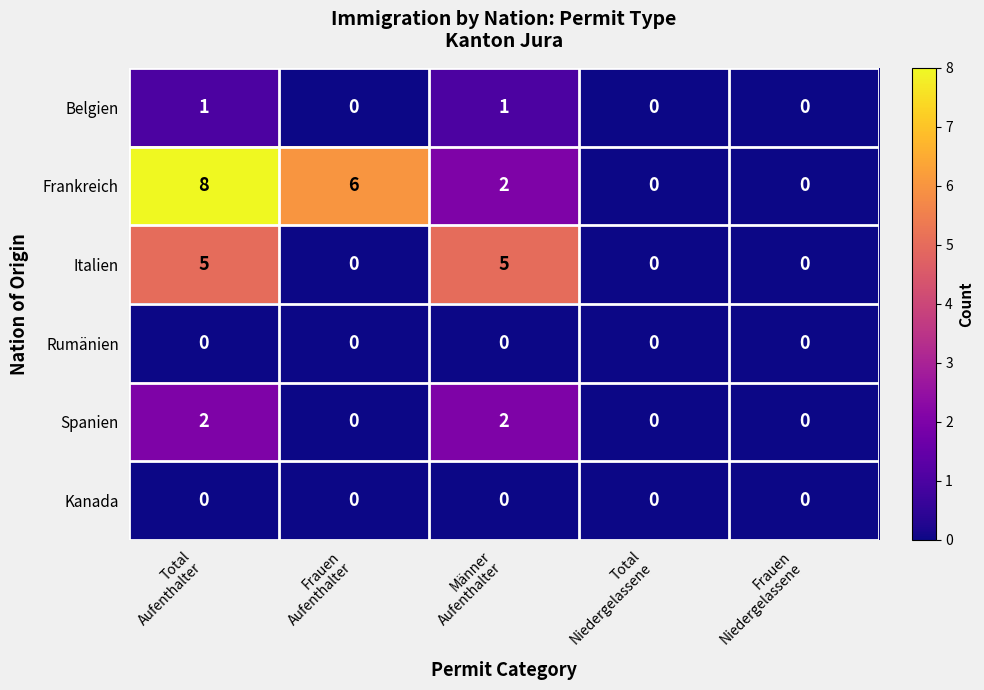

What is the difference between the maximum and minimum values in the Italien series?

5